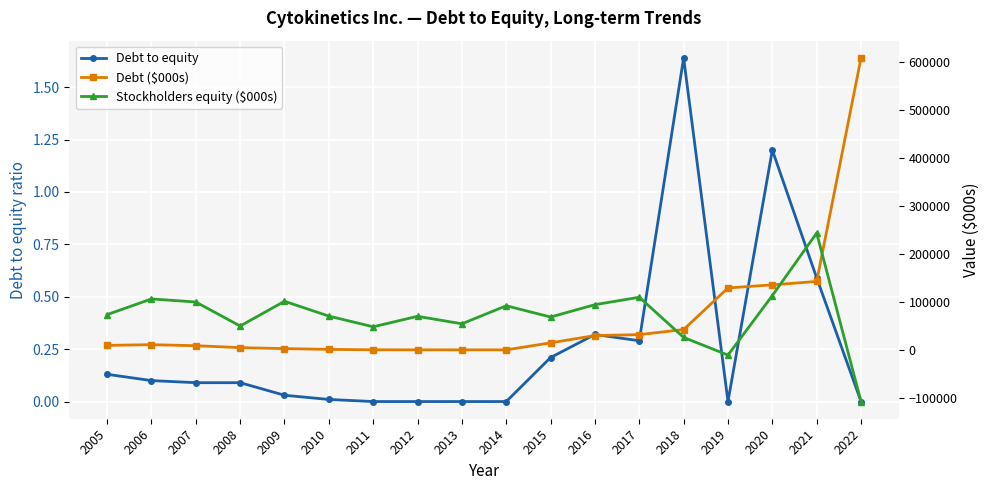

At which category is the sum across all series the highest?

2022